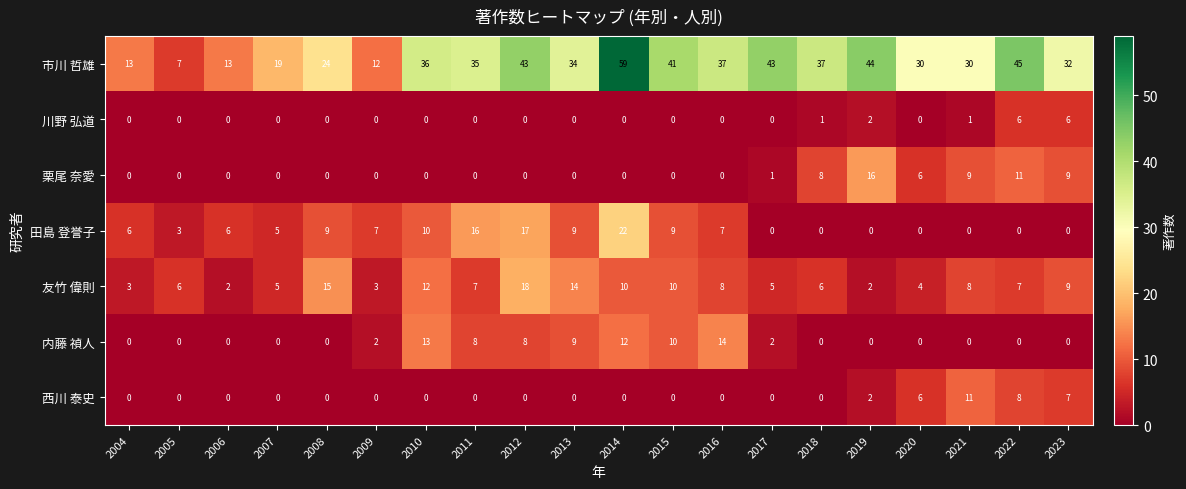

Which category has the highest value across all series?

2014